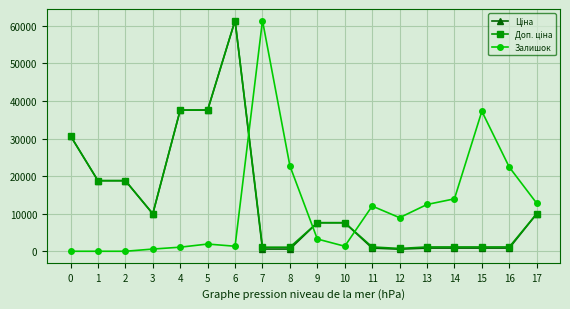

What is the maximum value shown in the chart?

61434.3